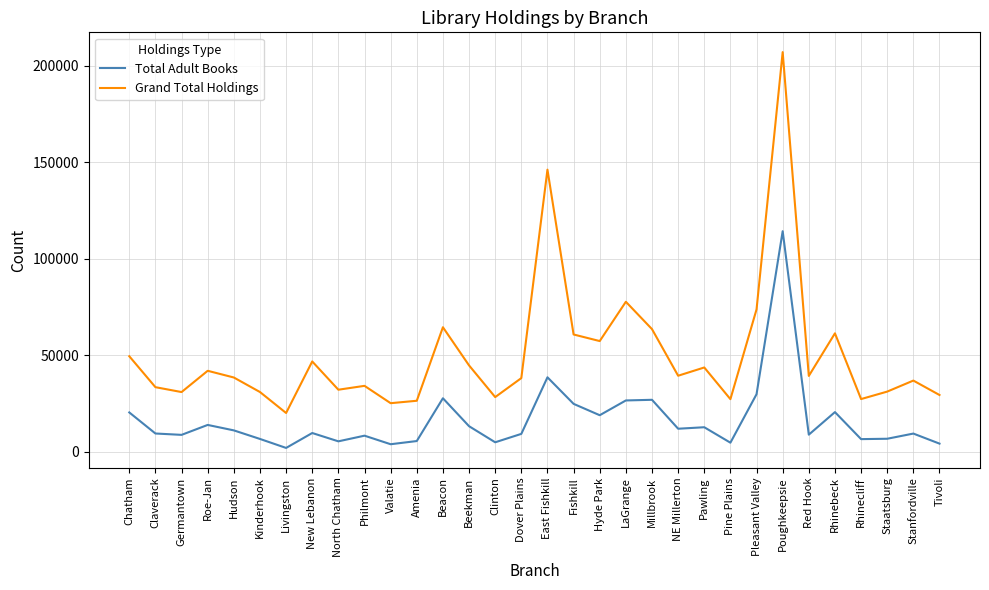

At which category is the sum across all series the highest?

Poughkeepsie